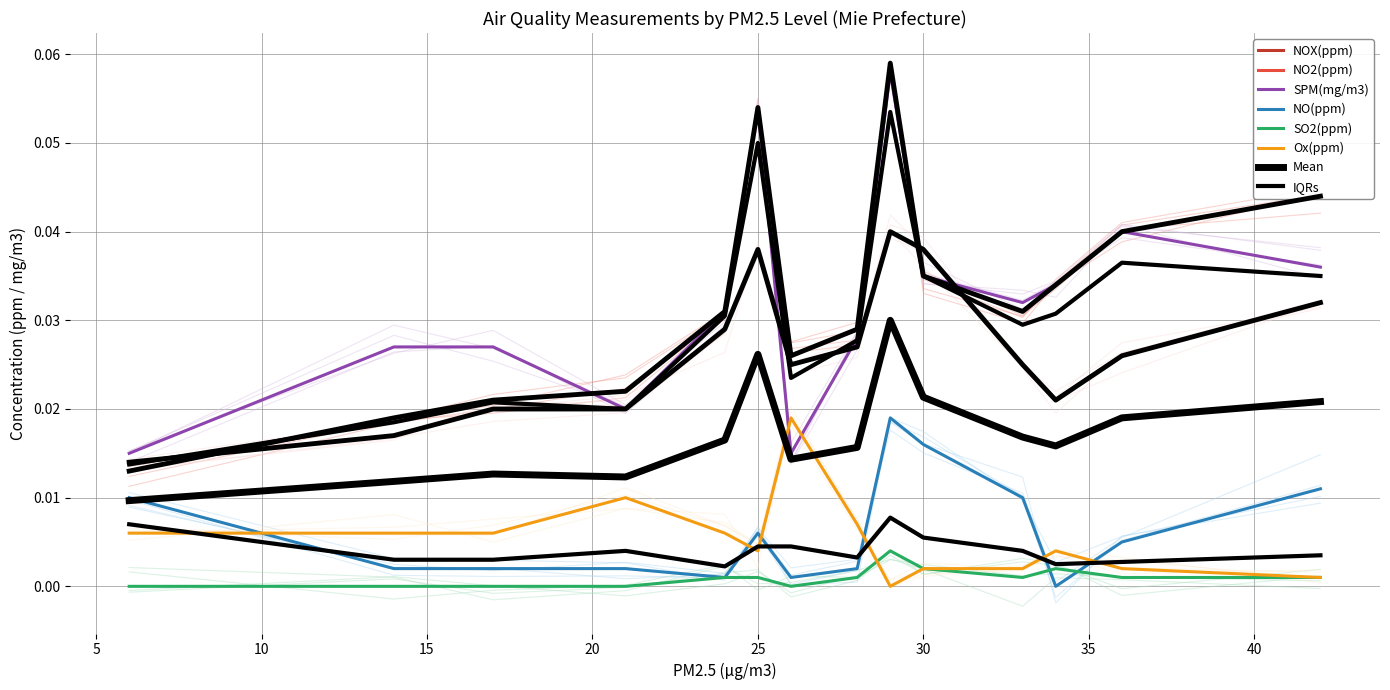

The Ox(ppm) series shows 0.0 at 36. True or false?

True